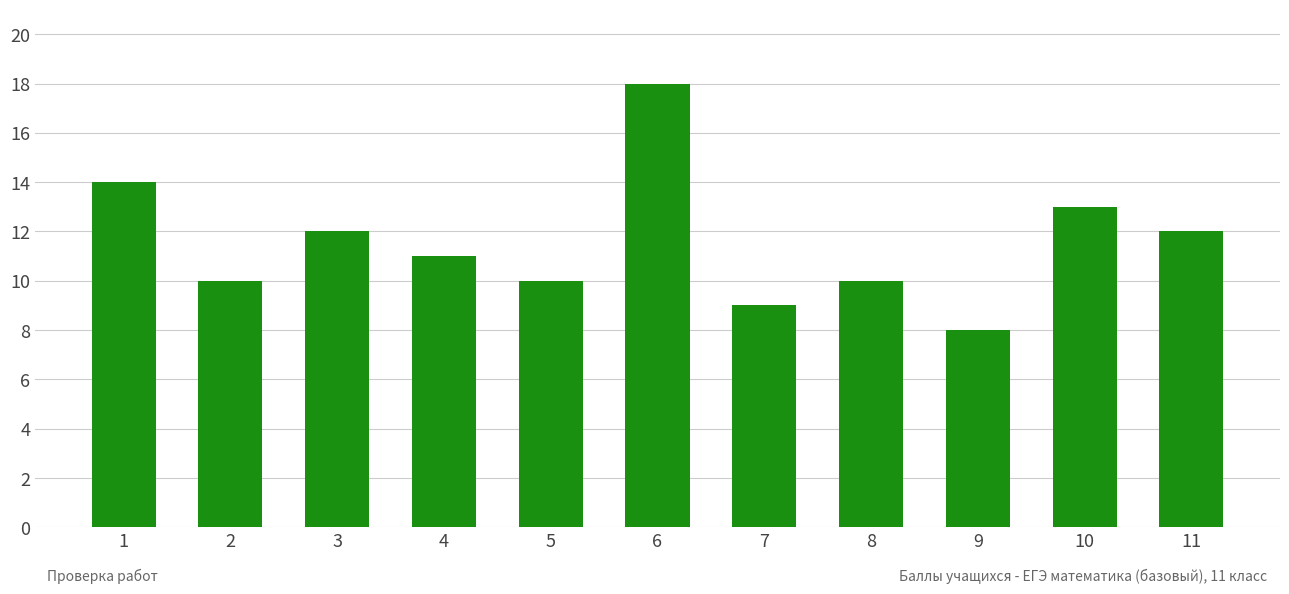

At which category does the chart reach its peak across all series?

6